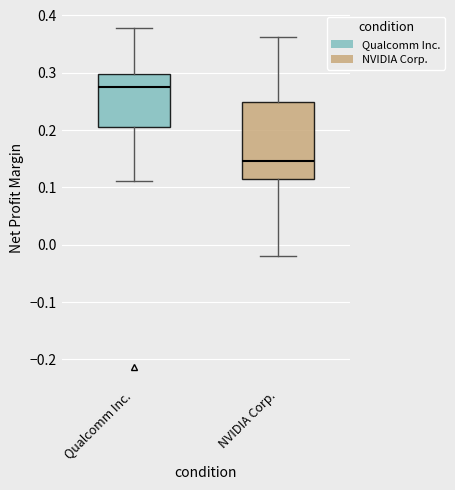

Where is the upper edge of the box for Qualcomm Inc. on the y-axis? The values are not printed on the chart, so give them approximately, as read against the axis.

0.30